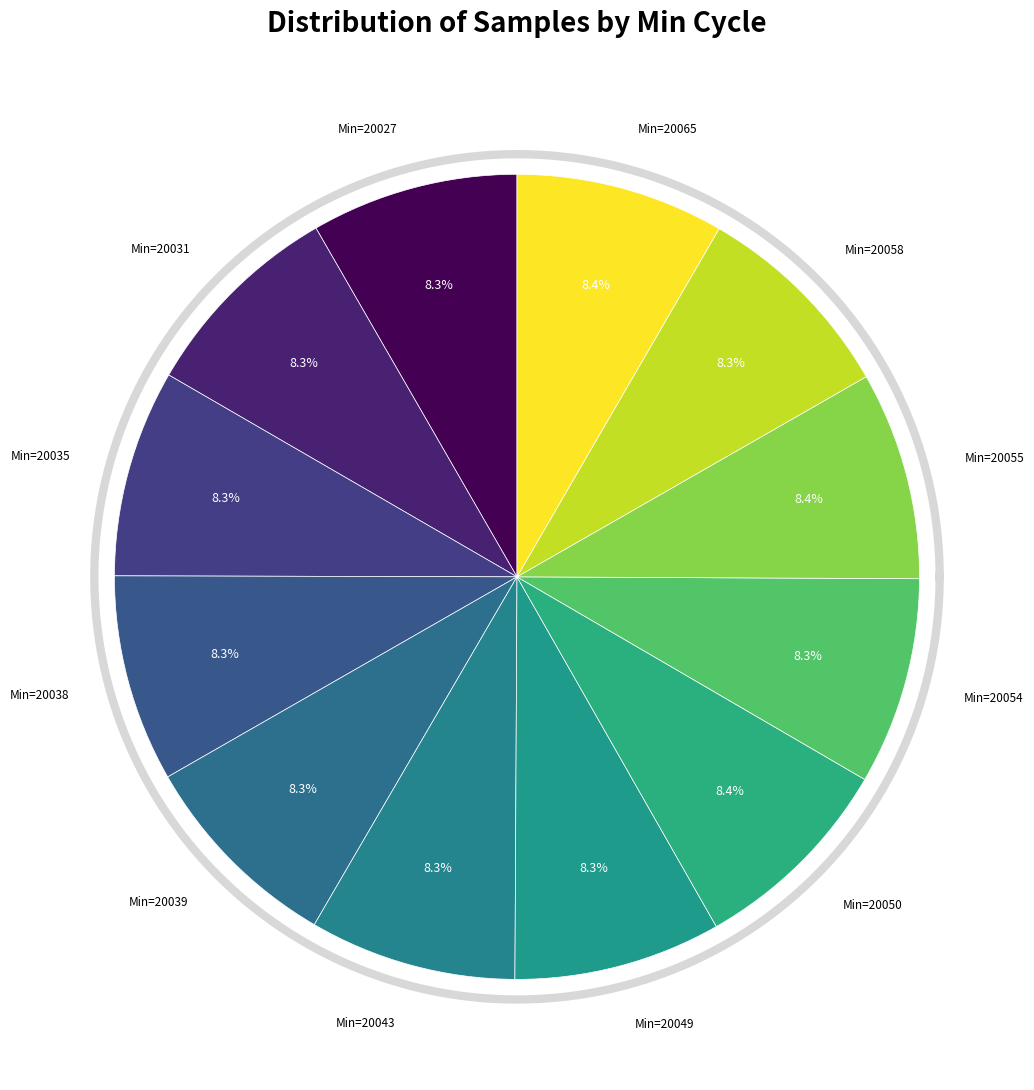

Does 20039 account for over 50% of the chart?

No